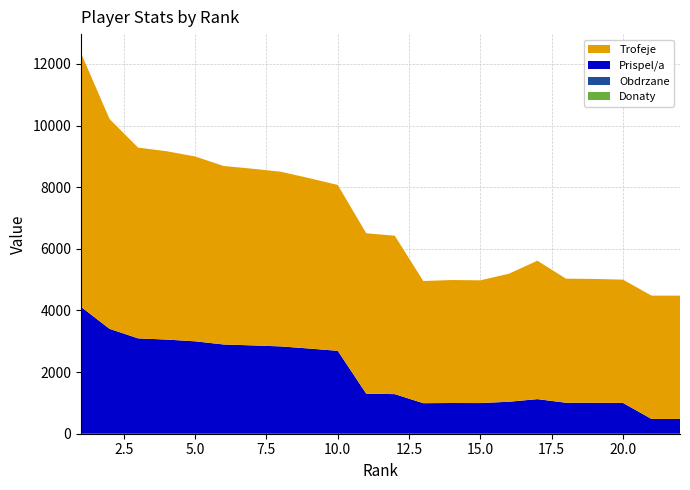

Reading right to left, what are all the values shown in this chart?

Trofeje: 22=4001	21=4002	20=4001	19=4019	18=4027	17=4492	16=4154	15=3983	14=3991	13=3965	12=5141	11=5204	10=5383	9=5530	8=5669	7=5734	6=5793	5=5999	4=6112	3=6191	2=6809	1=8234
Prispel/a: 22=480	21=480	20=1000	19=1004	18=1006	17=1123	16=1038	15=995	14=997	13=991	12=1285	11=1301	10=2691	9=2765	8=2834	7=2867	6=2896	5=2999	4=3056	3=3095	2=3404	1=4117
Donaty: 22=0	21=0	20=0	19=0	18=0	17=0	16=0	15=0	14=0	13=0	12=0	11=0	10=0	9=0	8=0	7=0	6=0	5=0	4=0	3=0	2=0	1=0
Obdrzane: 22=0	21=0	20=0	19=0	18=0	17=0	16=0	15=0	14=0	13=0	12=0	11=0	10=0	9=0	8=0	7=0	6=0	5=0	4=0	3=0	2=0	1=0